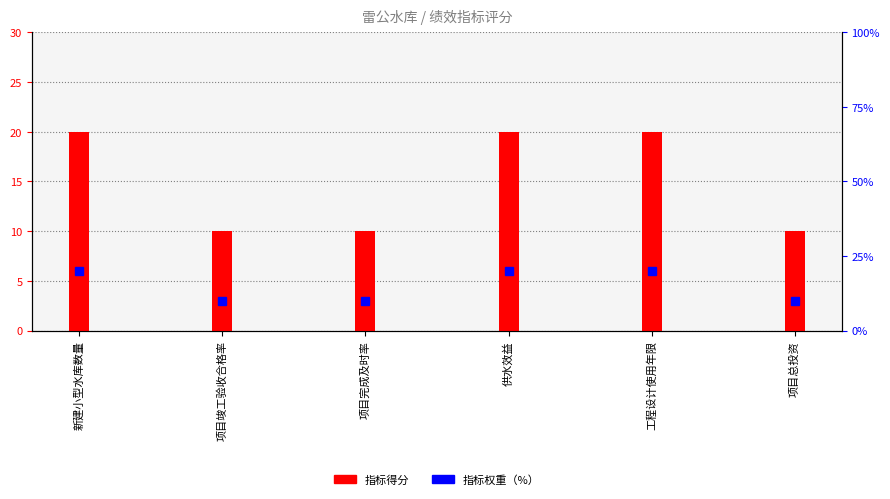

What are all the series names shown in the legend?

指标得分, 指标权重（%）